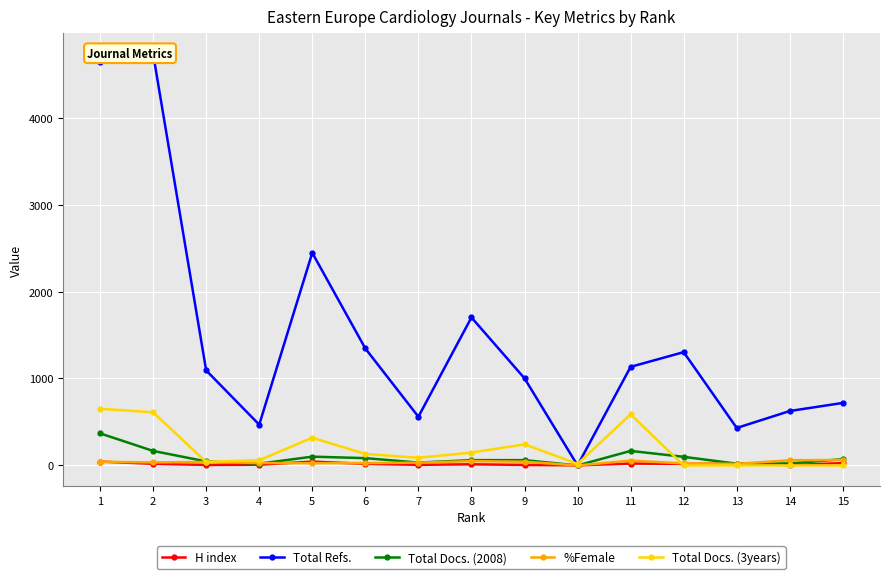

How many intersections are there between Total Refs. and H index?

2